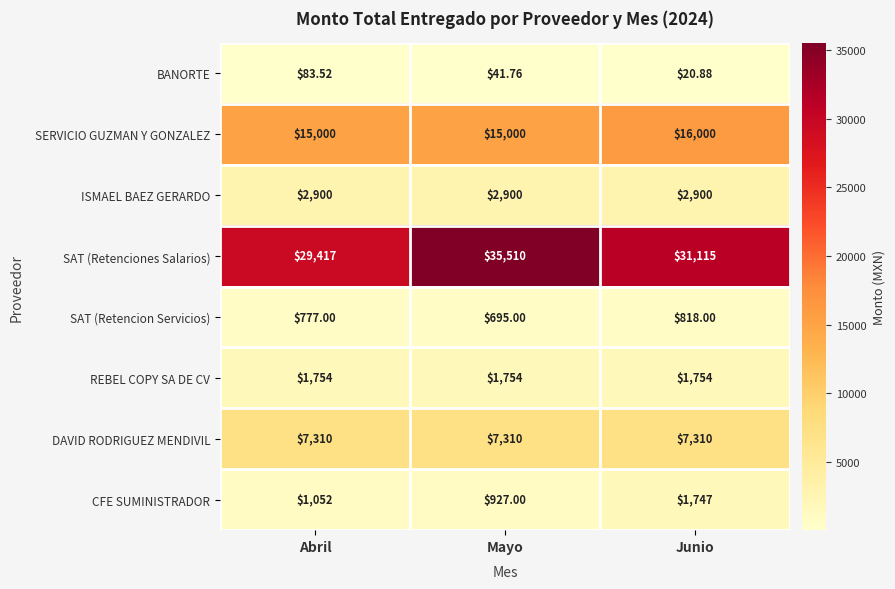

Which series changed the most between Abril and Junio?

SAT (Retenciones Salarios)